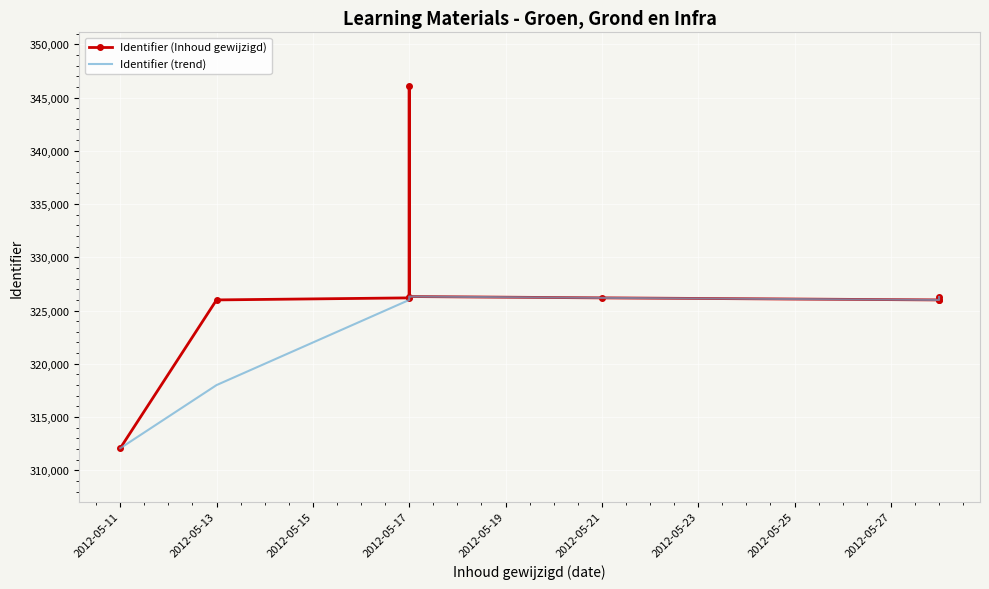

What are all the series names shown in the legend?

Identifier (Inhoud gewijzigd), Identifier (trend)